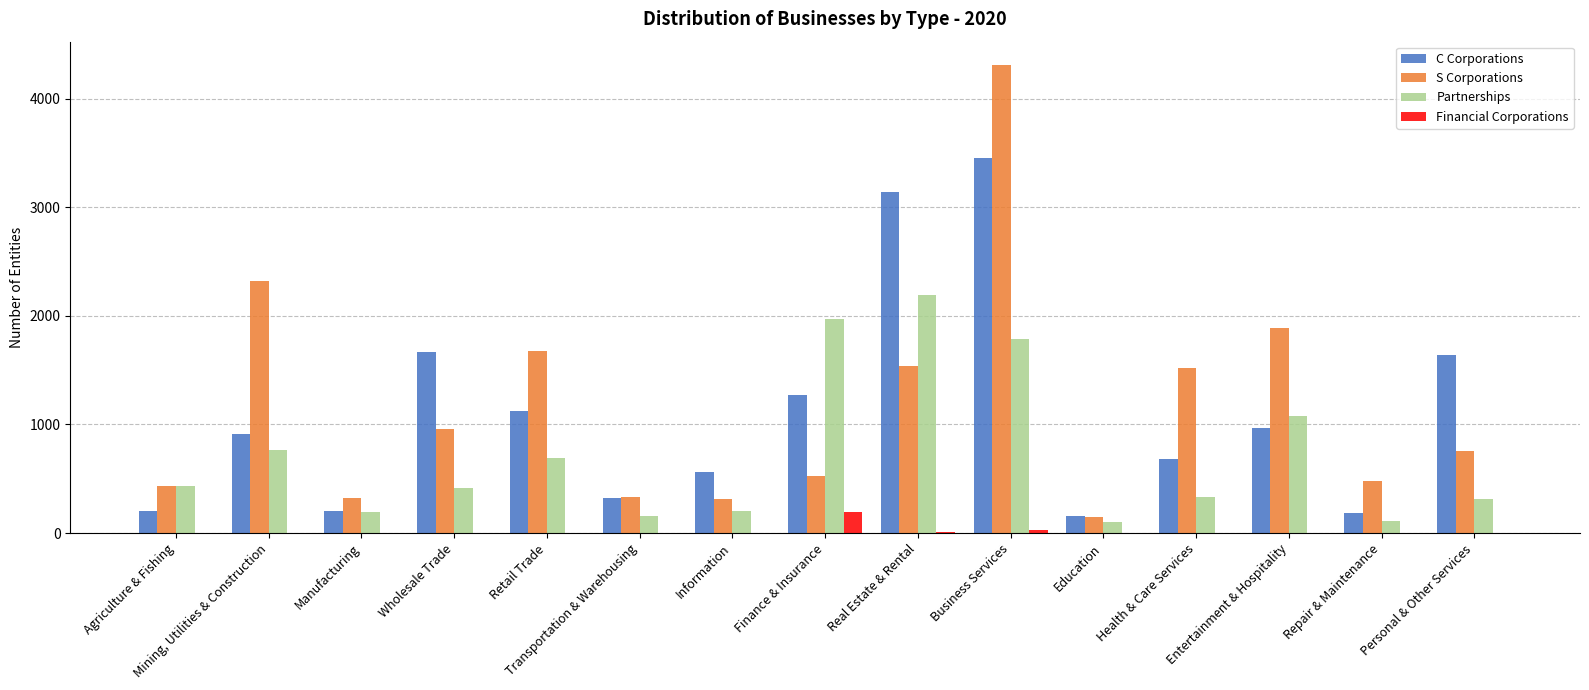

What is the sum of all Partnerships values?

10749